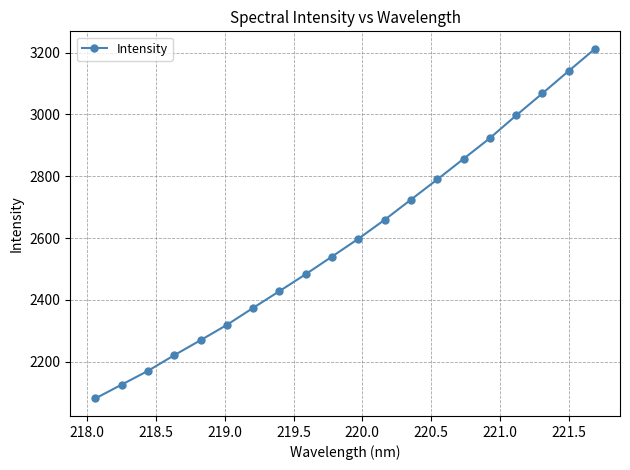

What is the smallest value displayed?

2081.5